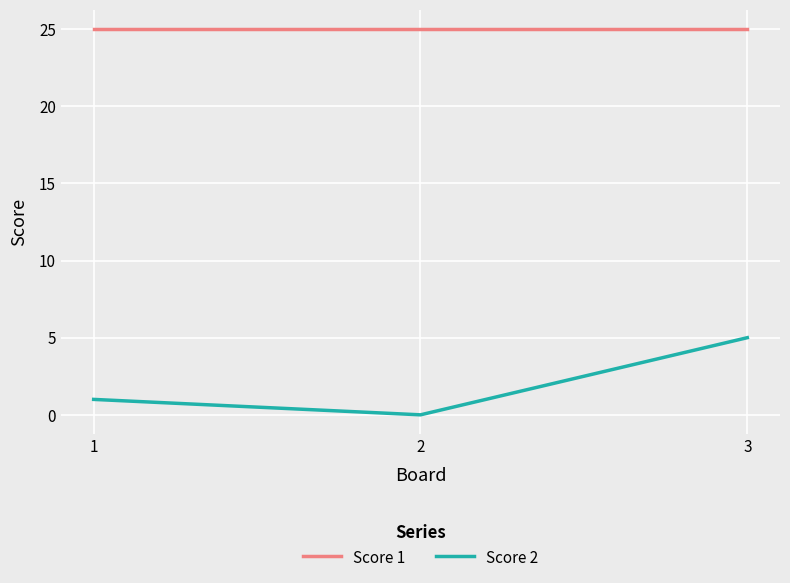

The value of Score 2 at 1 is 0. True or false?

False